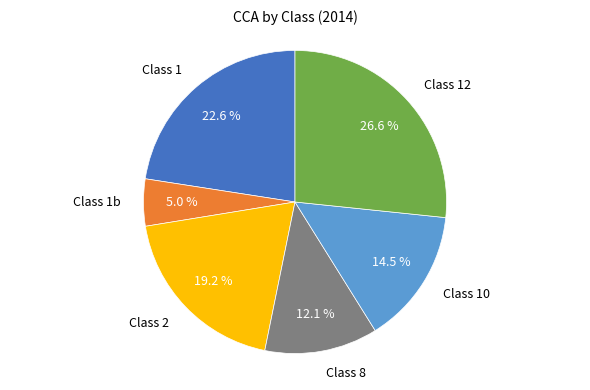

To the nearest percent, what percentage of the pie is Class 12?

27%